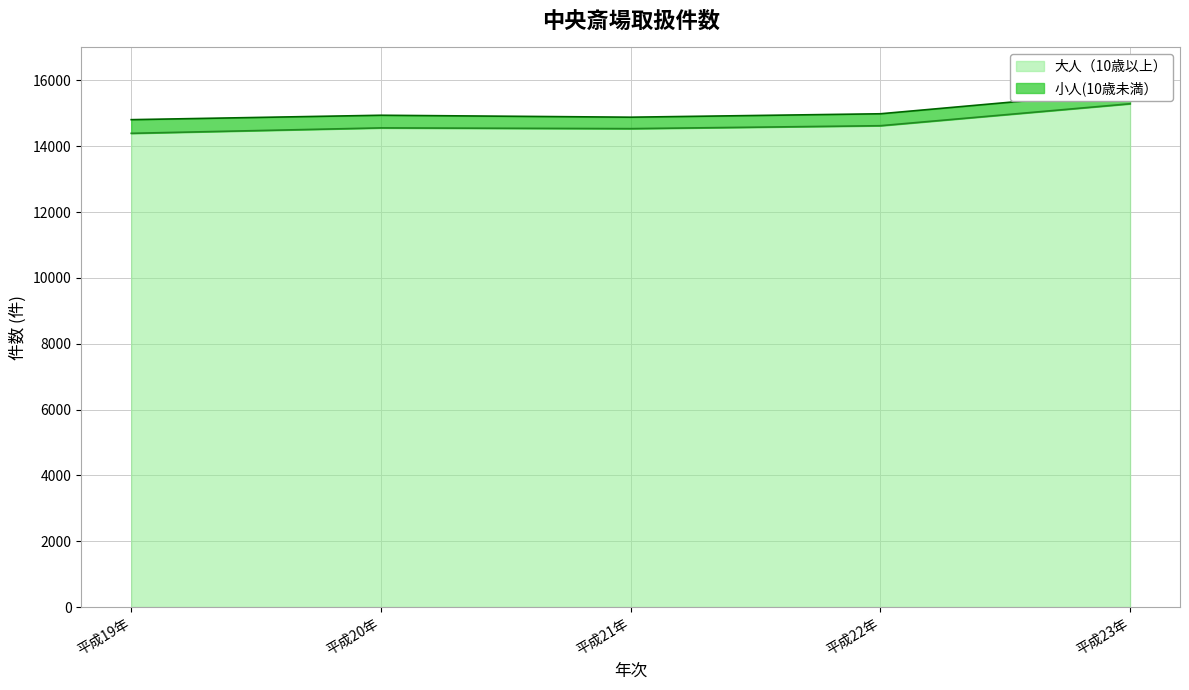

What is the minimum value shown in the chart?

14391